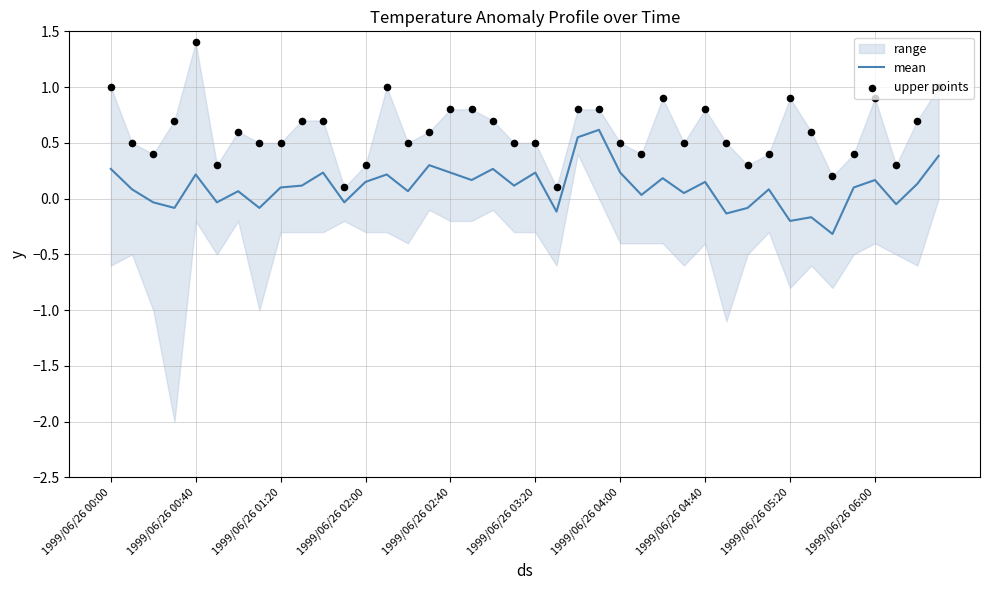

Which series has the widest spread of Y values?

upper points